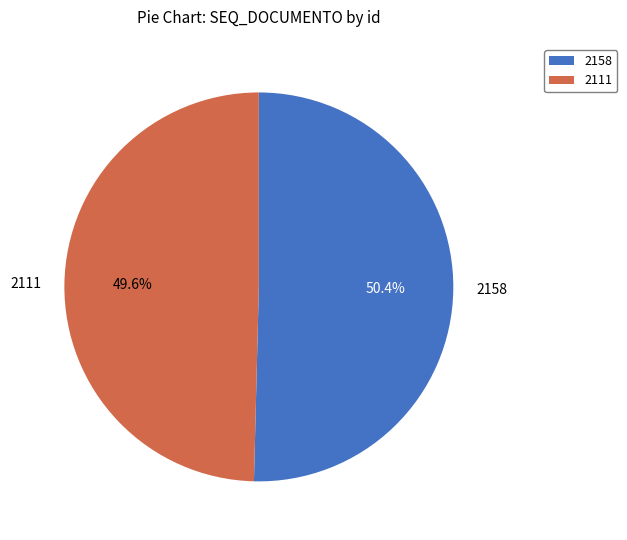

What is the ratio of the value at 2158 to the value at 2111?

1.0